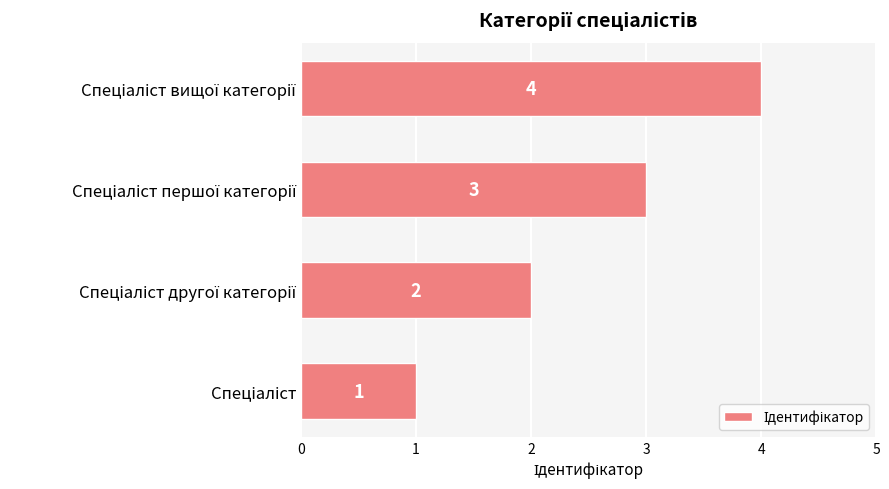

What is the maximum value shown in the chart?

4